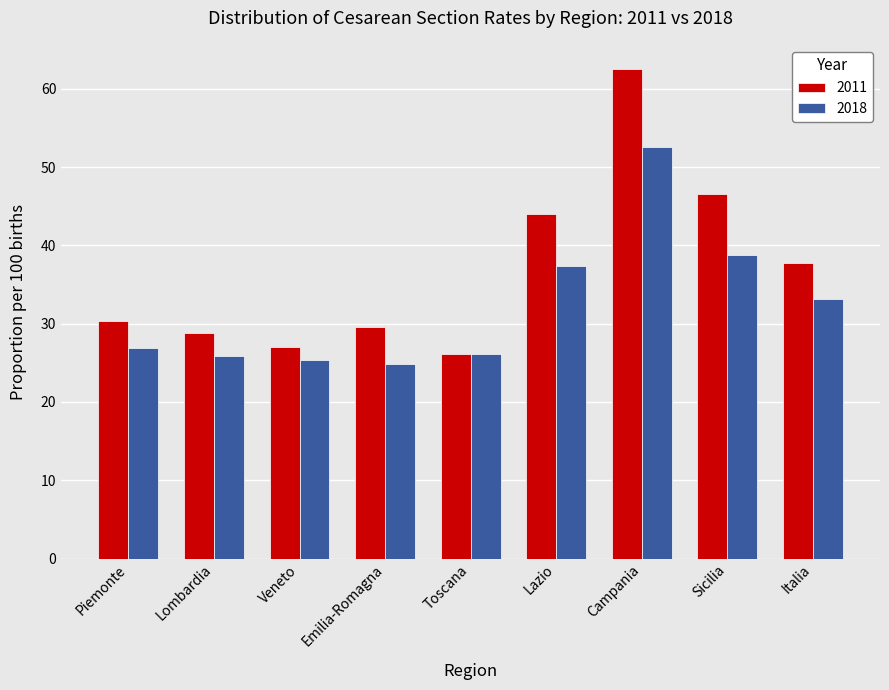

At which category is the sum across all series the highest?

Campania